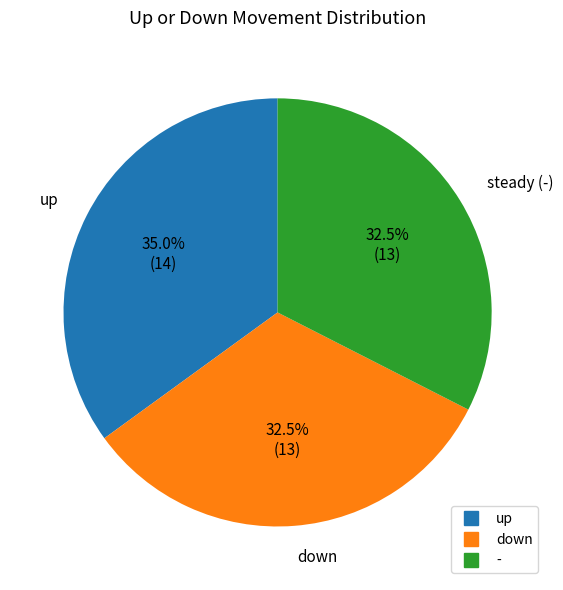

To the nearest percent, what portion does up represent?

35%